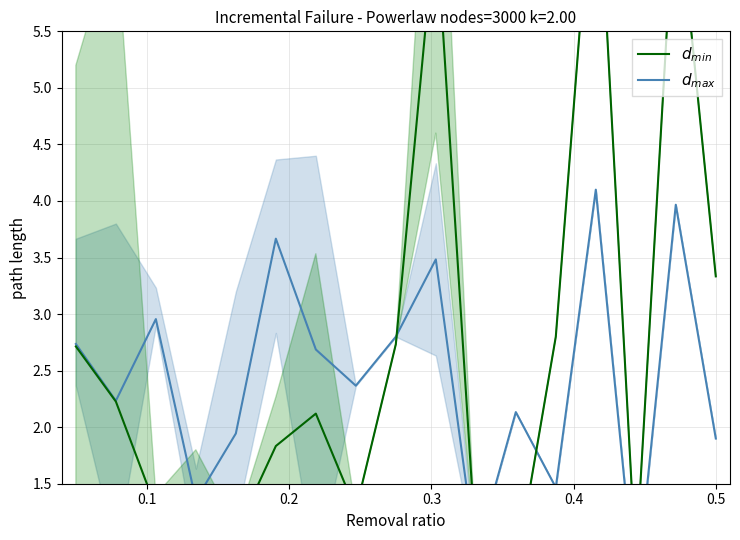

What is the minimum value for $d_{max}$?

0.5